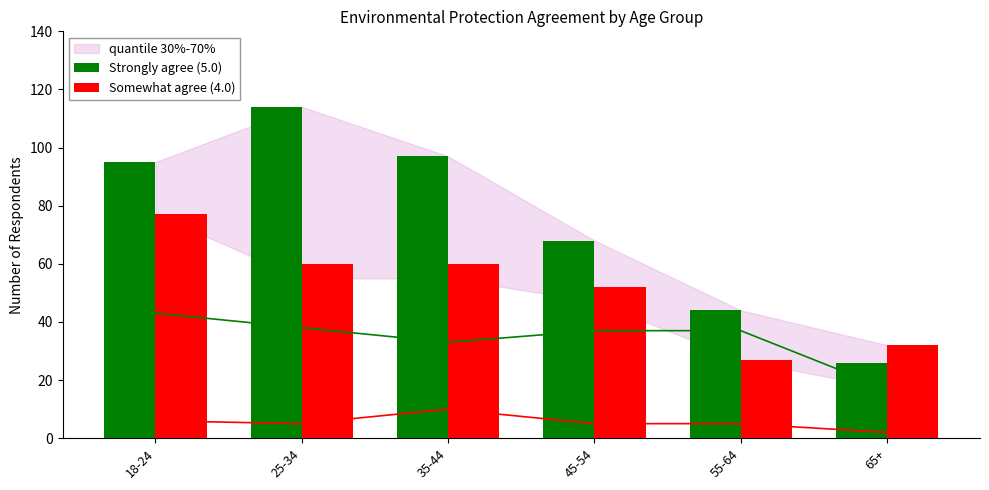

At how many categories does at least one series exceed 38?

5